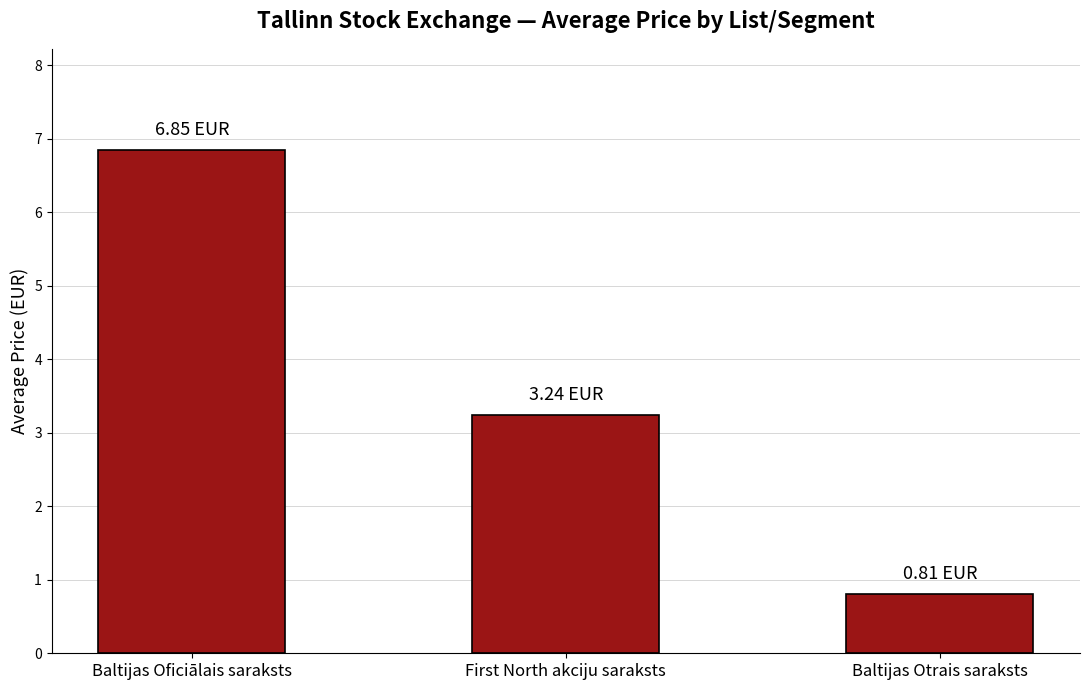

Does the chart contain stacked bars?

No